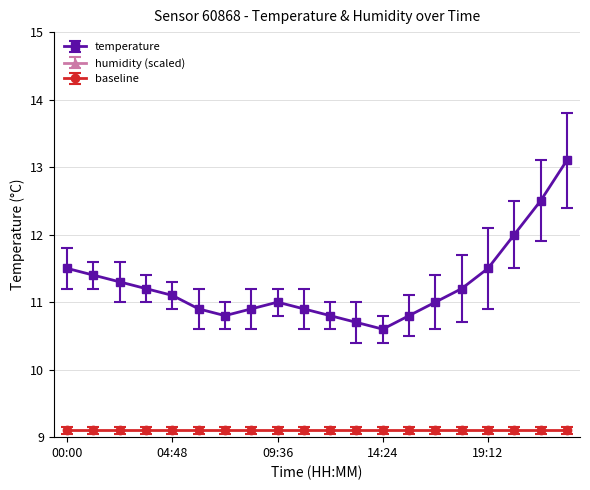

Between 13:12 and 21:36, which is larger?

21:36